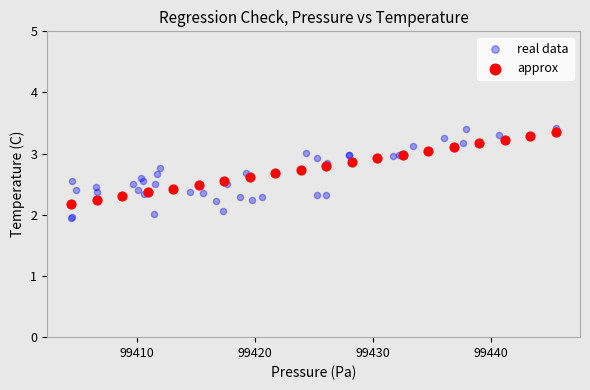

Which series has the widest spread of Y values?

real data